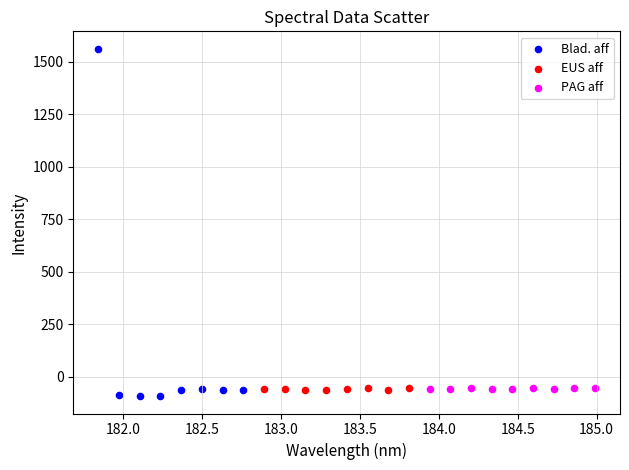

Which series contains the highest Y value?

Blad. aff